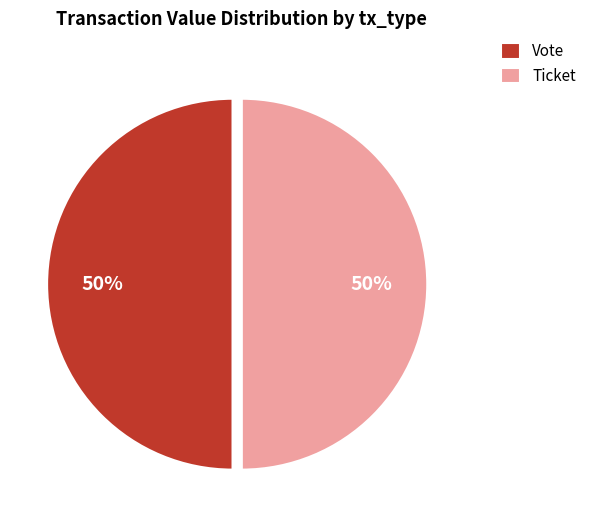

What is the ratio of the value at Vote to the value at Ticket?

1.0